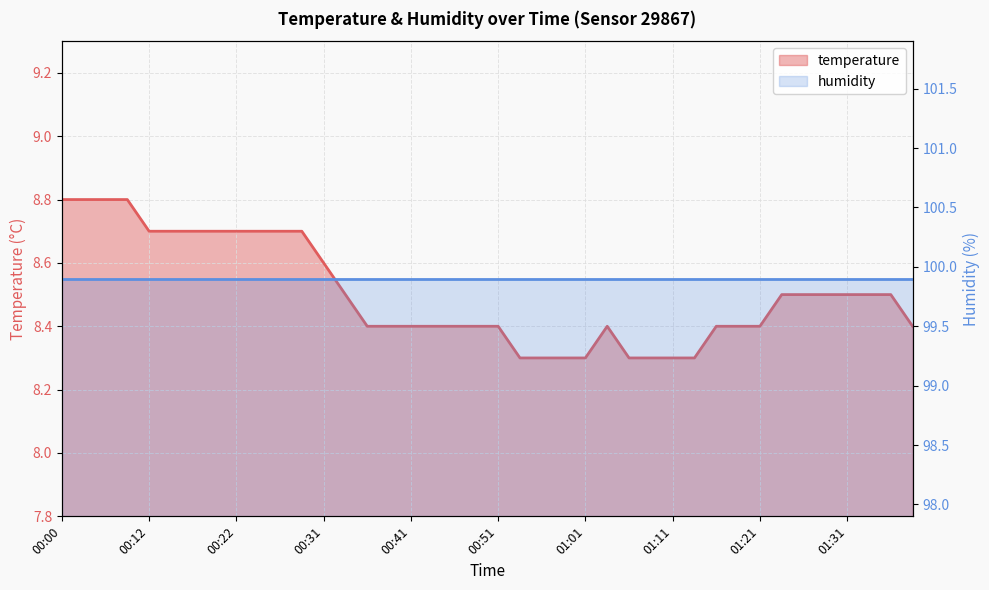

List the labels in order of value, smallest first.

00:54, 00:56, 00:59, 01:01, 01:06, 01:08, 01:11, 01:13, 00:36, 00:39, 00:41, 00:44, 00:46, 00:49, 00:51, 01:04, 01:16, 01:18, 01:21, 01:38, 00:34, 01:23, 01:26, 01:28, 01:31, 01:33, 01:36, 00:31, 00:12, 00:14, 00:17, 00:19, 00:22, 00:24, 00:27, 00:29, 00:00, 00:03, 00:06, 00:09